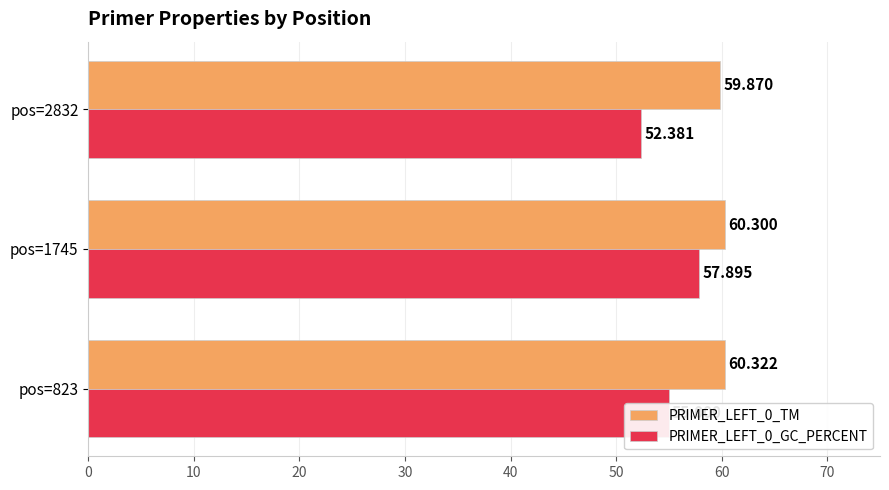

Is the value of PRIMER_LEFT_0_GC_PERCENT at pos=2832 greater than the value of PRIMER_LEFT_0_TM at pos=1745?

No